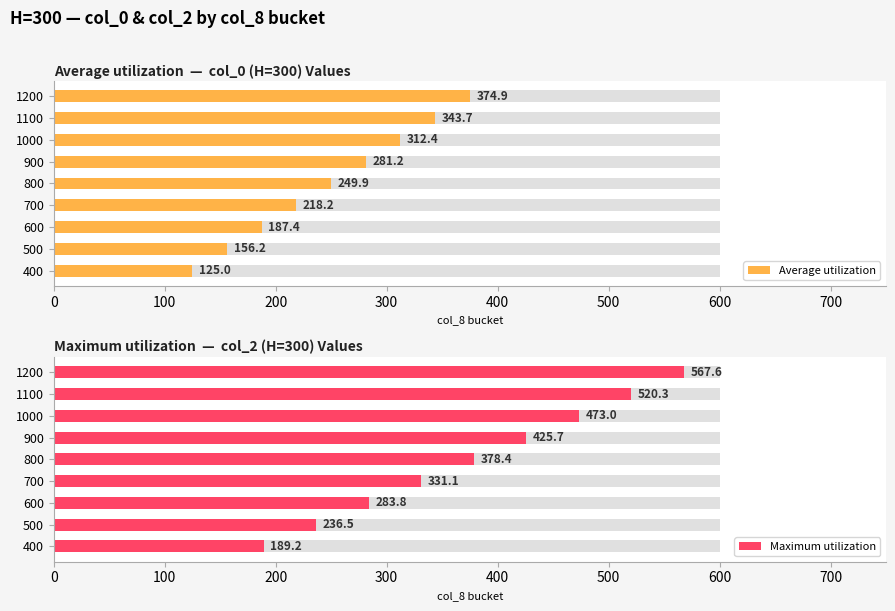

How many bars are there in each group?

2